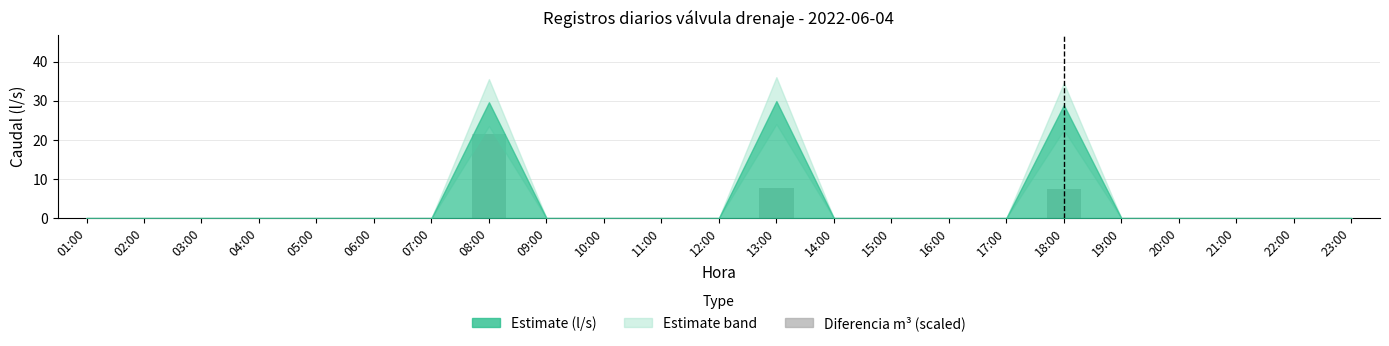

What is the maximum value shown in the chart?

21.6